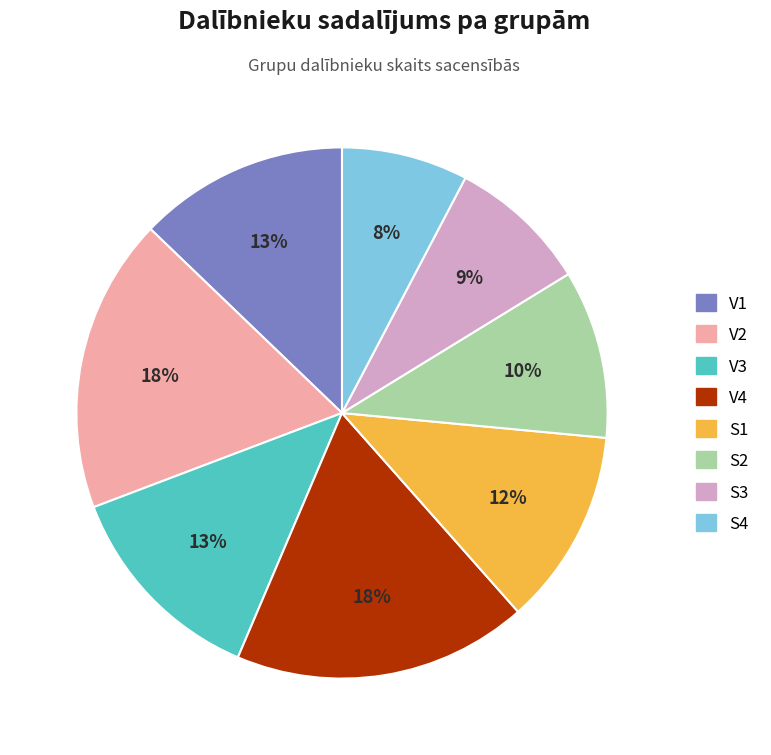

Does V1 account for over 50% of the chart?

No